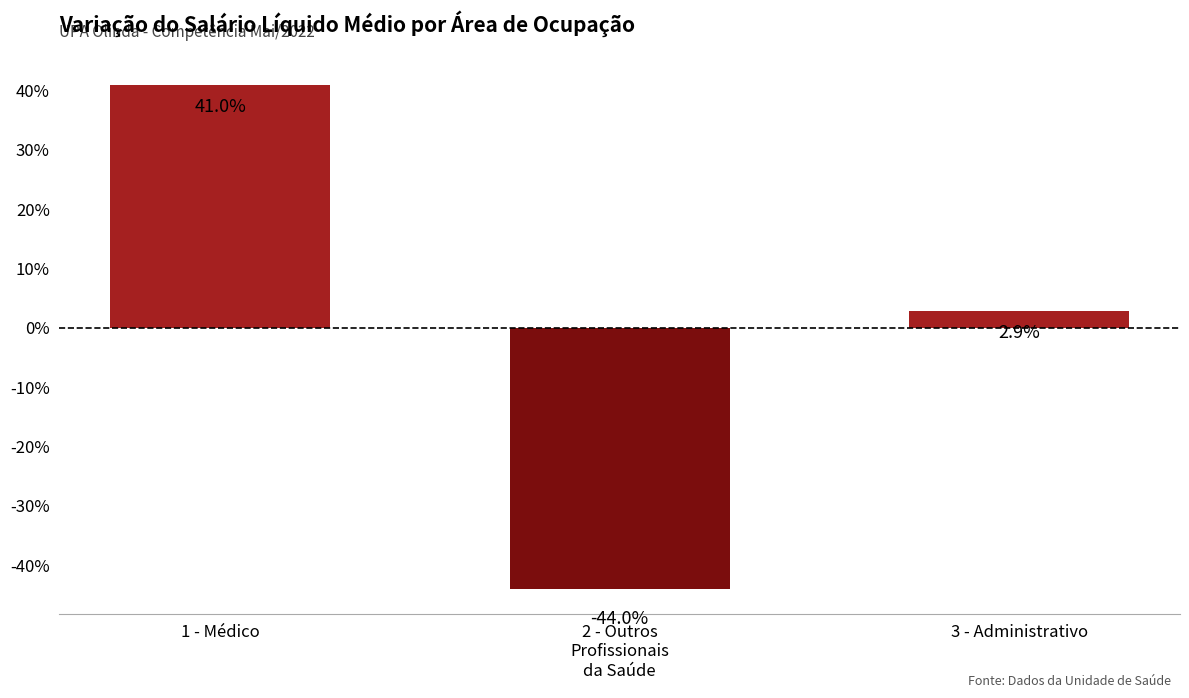

List the labels in order of value, smallest first.

2 - Outros
Profissionais
da Saúde, 3 - Administrativo, 1 - Médico